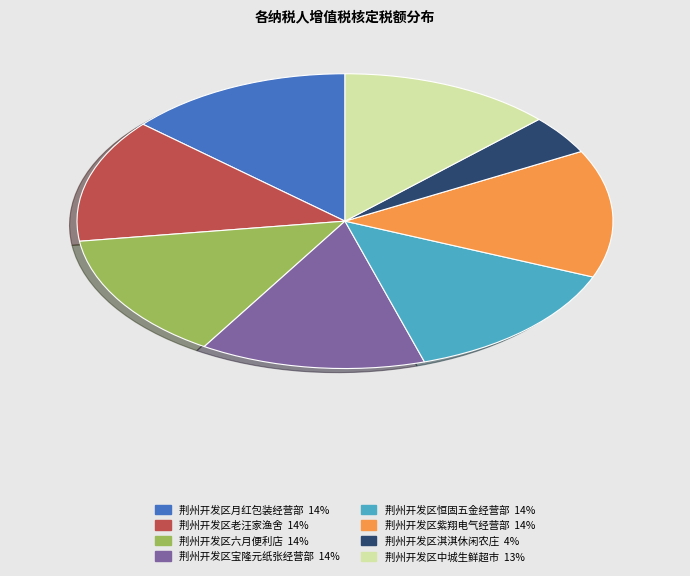

What is the ratio of the value at 荆州开发区紫翔电气经营部 to the value at 荆州开发区恒固五金经营部?

1.0